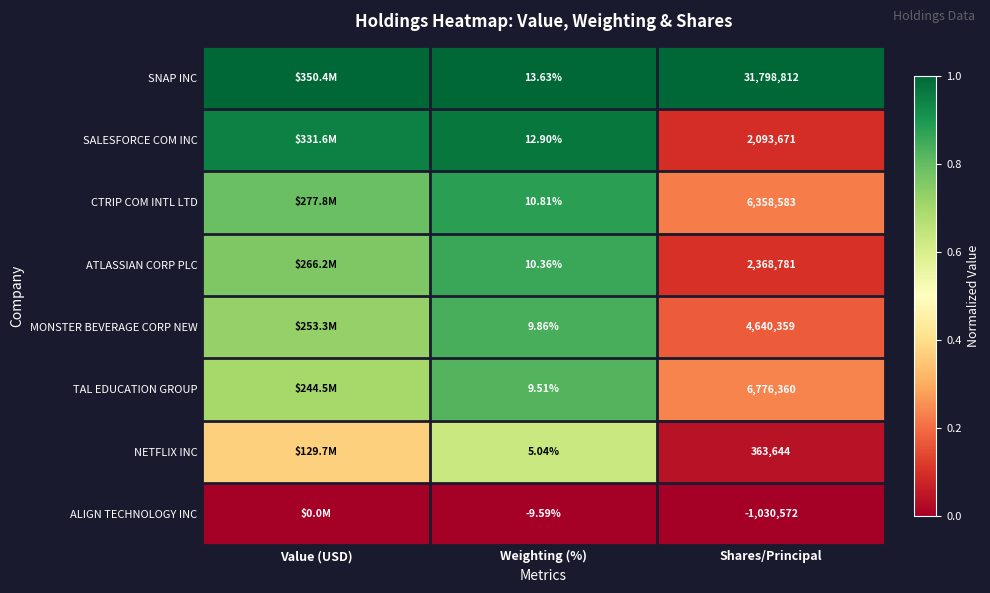

Between Value (USD) and Shares/Principal, which is larger?

Value (USD)